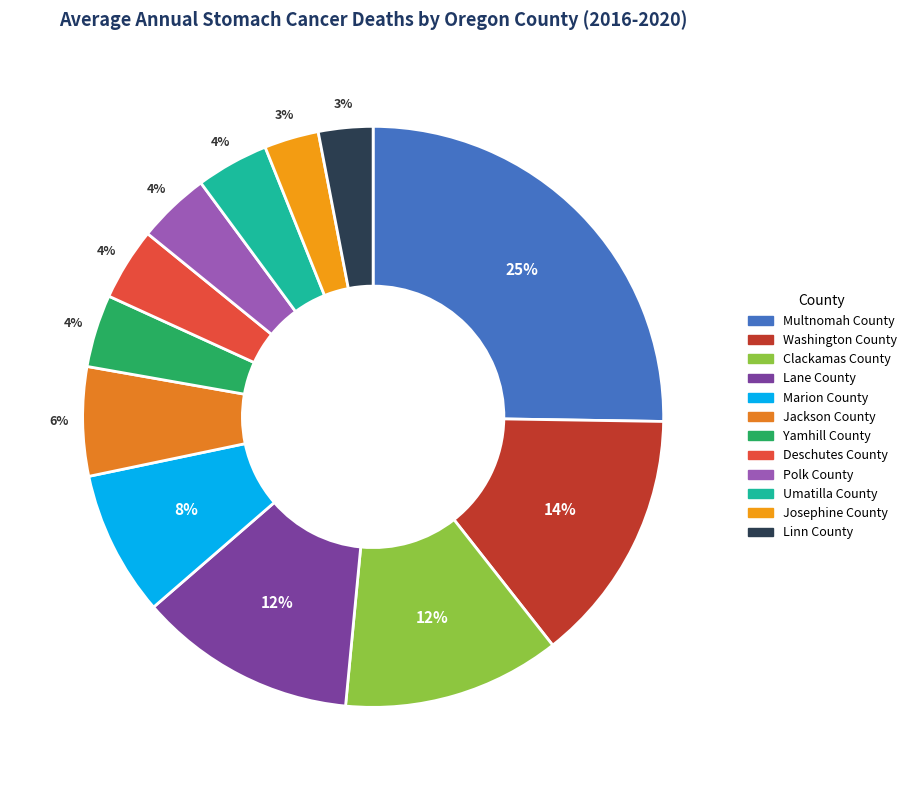

Count the number of slices in the pie.

12